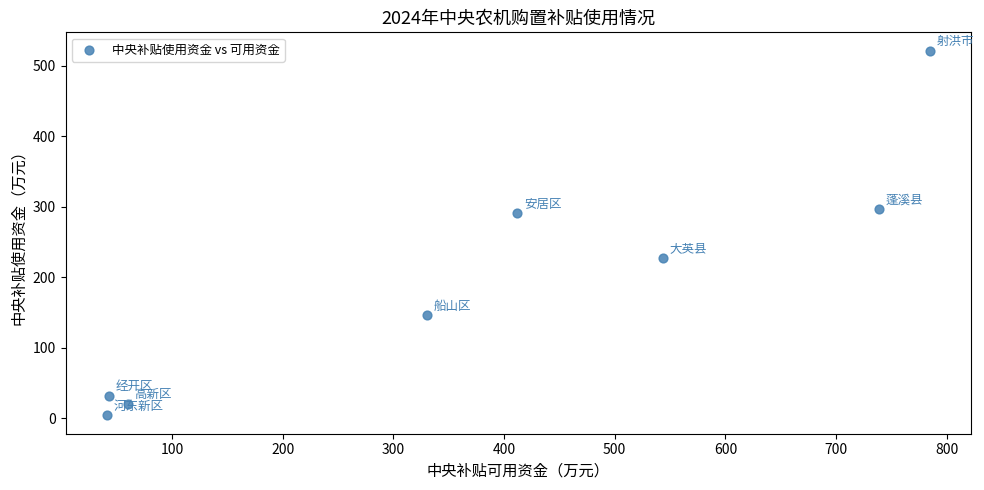

What is the average Y value?

192.4